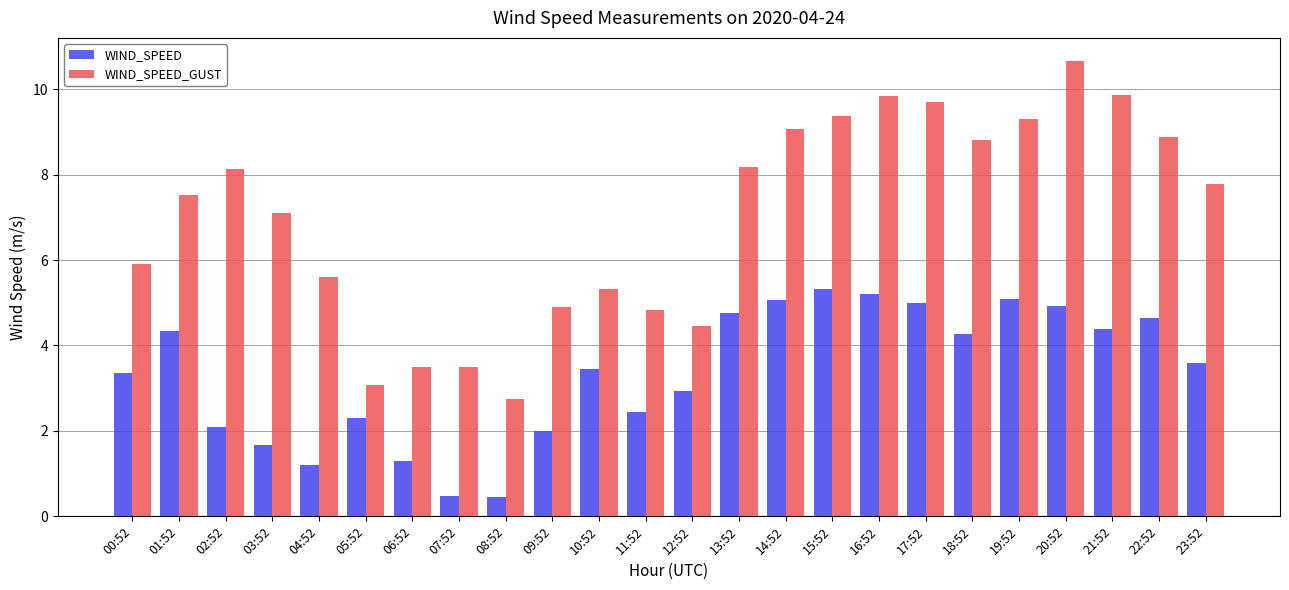

What is the difference between the maximum and minimum values in the WIND_SPEED_GUST series?

7.9